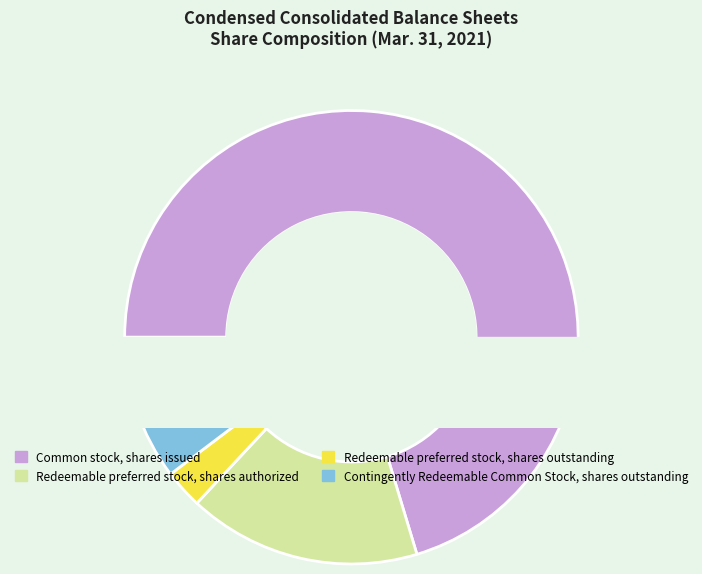

Which has a higher value, Common stock, shares issued or Redeemable preferred stock, shares authorized?

Common stock, shares issued